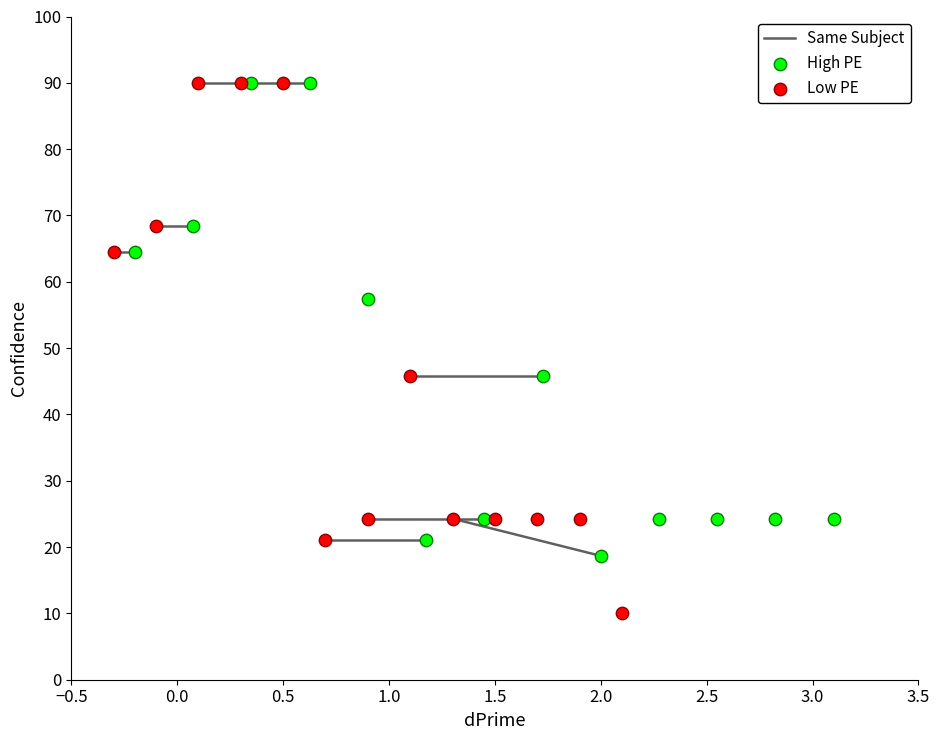

Which series has the widest spread of Y values?

Low PE